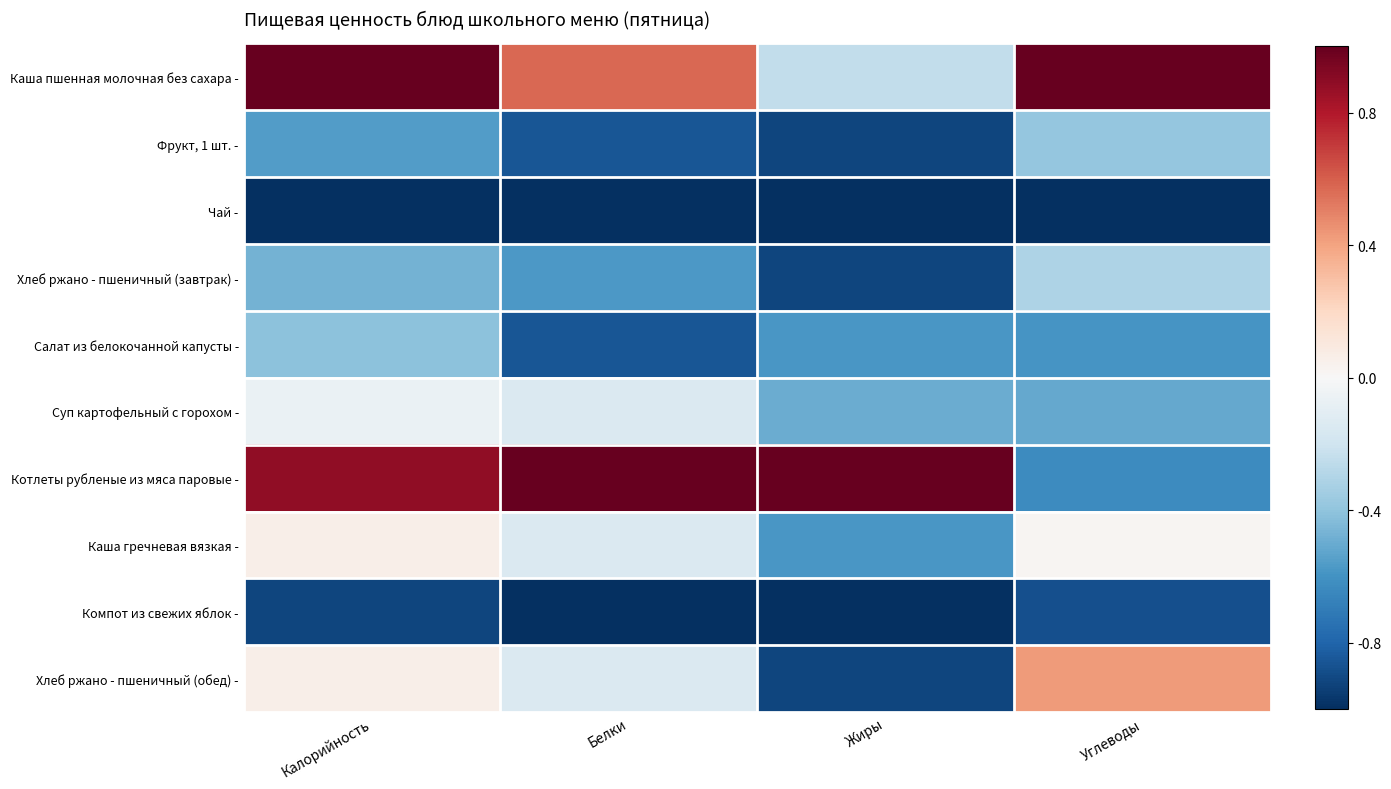

Between Белки and Жиры, which series saw the biggest shift?

Каша пшенная молочная без сахара -